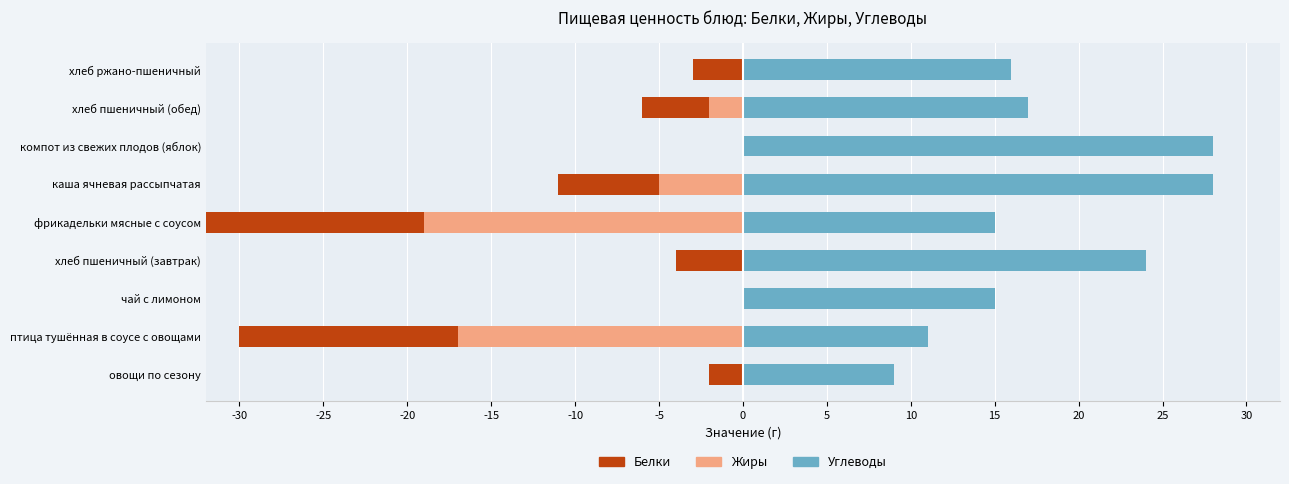

What is the approximate value of Белки at хлеб пшеничный (обед), to the nearest 5?

-5